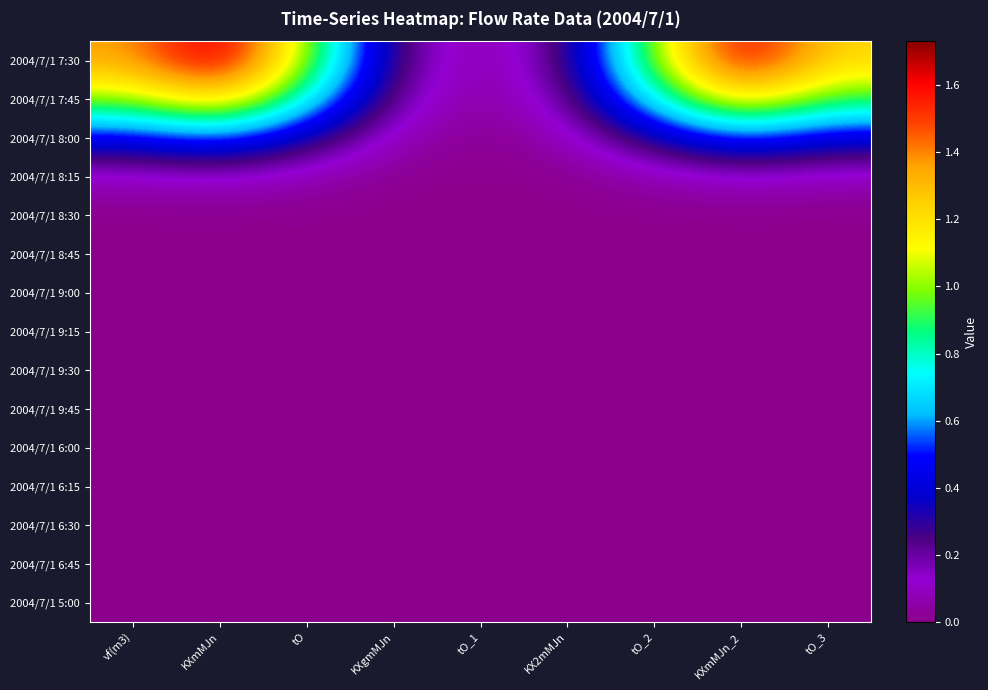

Which category has the highest value across all series?

KXmMJn